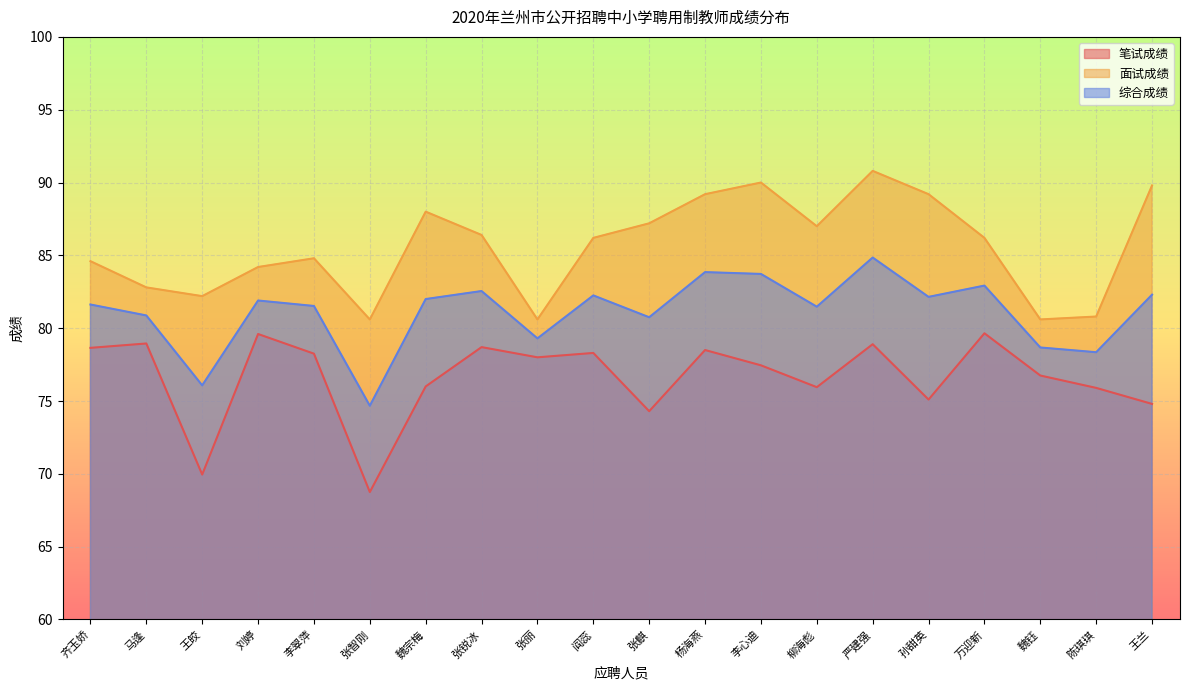

At which label does 面试成绩 reach its minimum?

张智刚